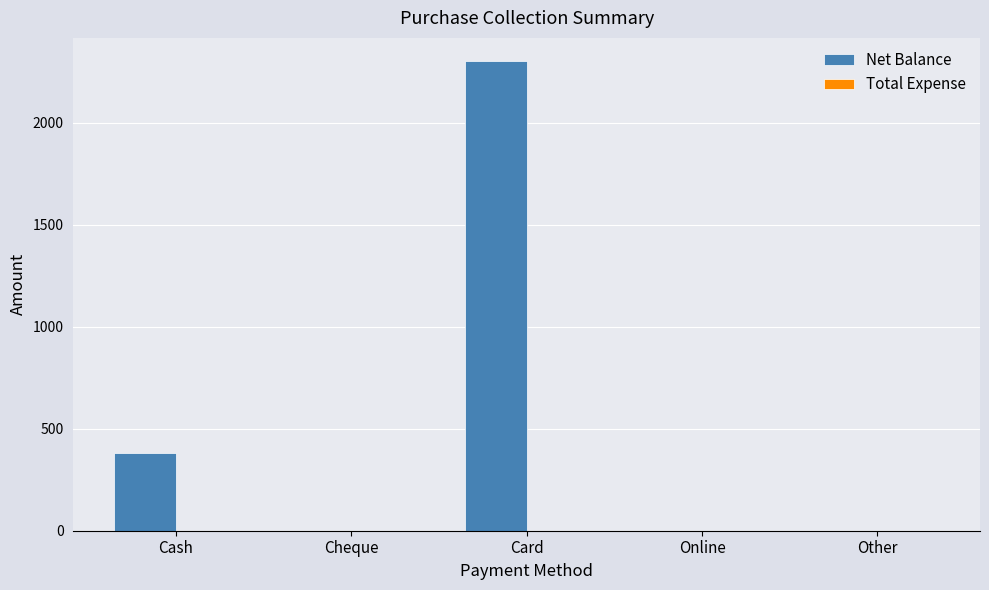

What is the change in value from Card to Online?

-2300